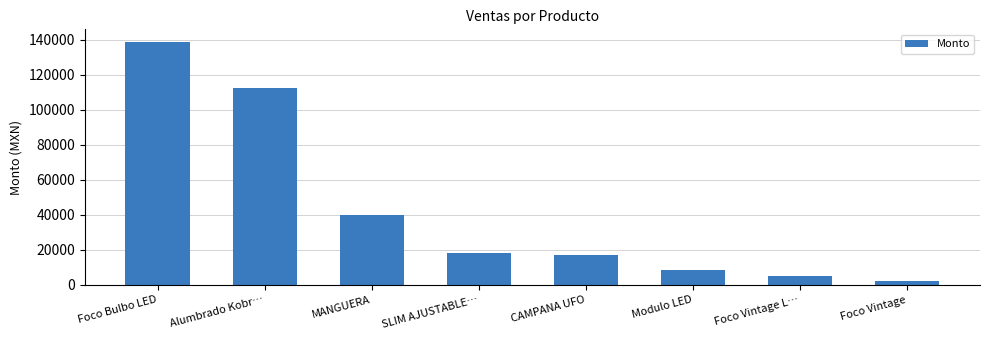

How many bars are there in total?

8